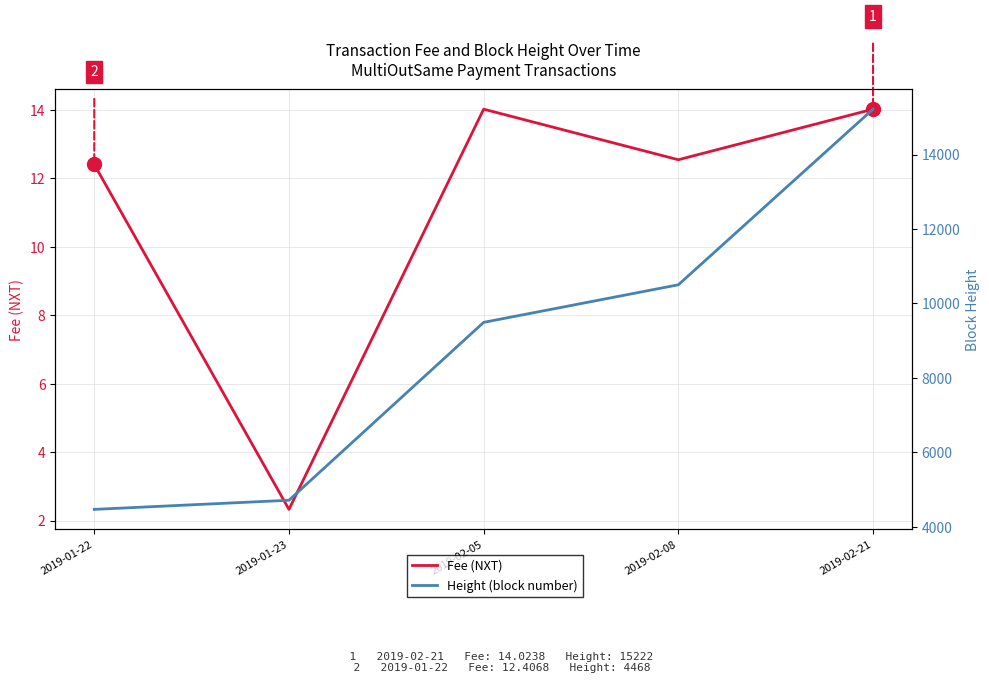

What is the difference between the highest and lowest values at 2019-02-08?

10489.1